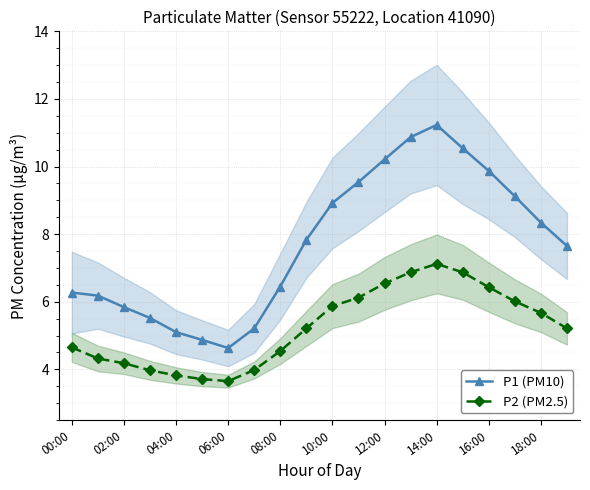

What is the greatest value displayed?

11.2